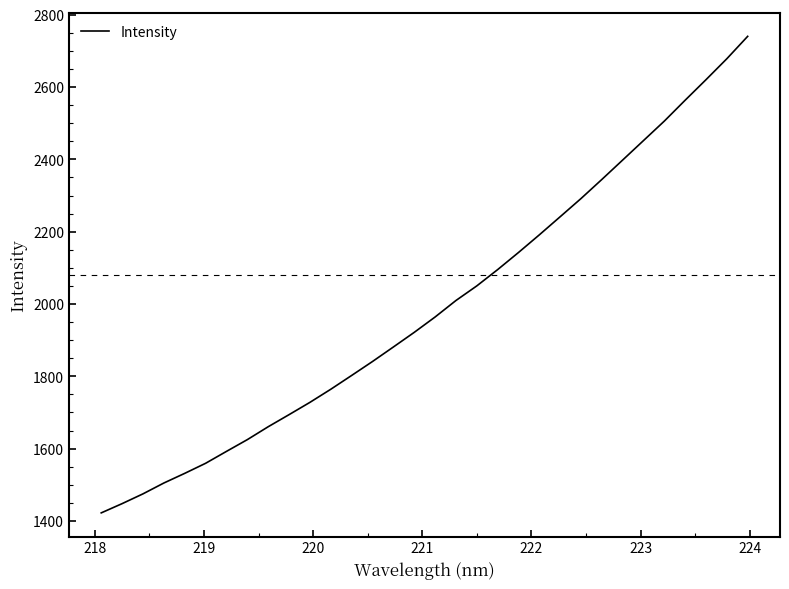

What is the maximum value shown in the chart?

2740.3